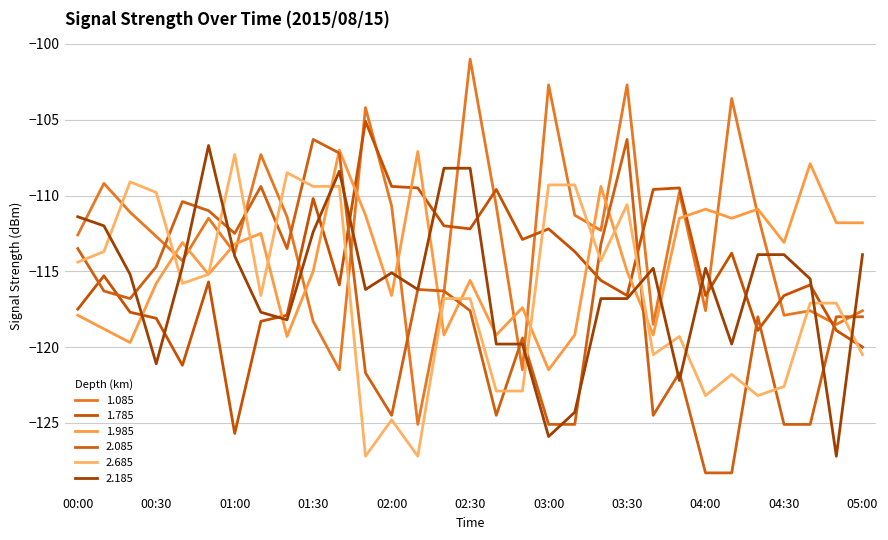

Does the chart have visible grid lines?

Yes